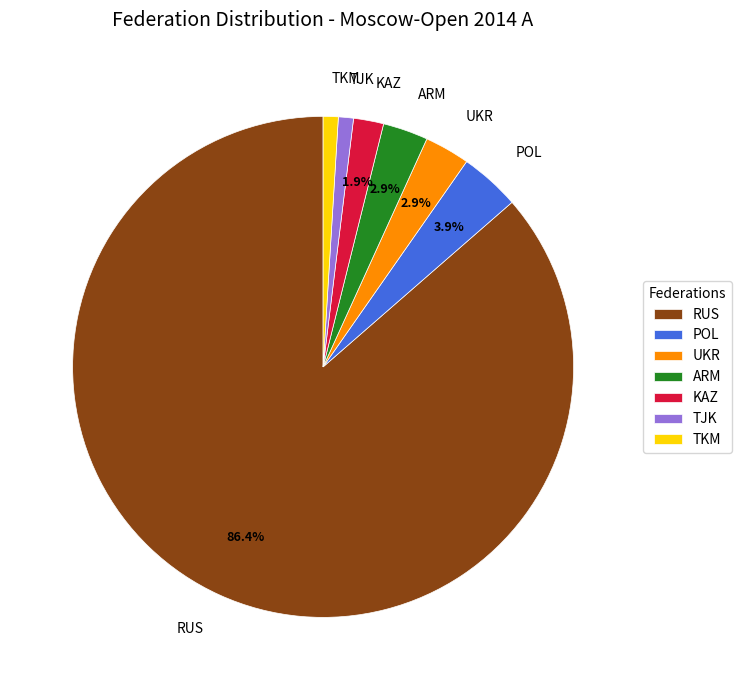

The TKM slice represents 1% of the pie. True or false?

True